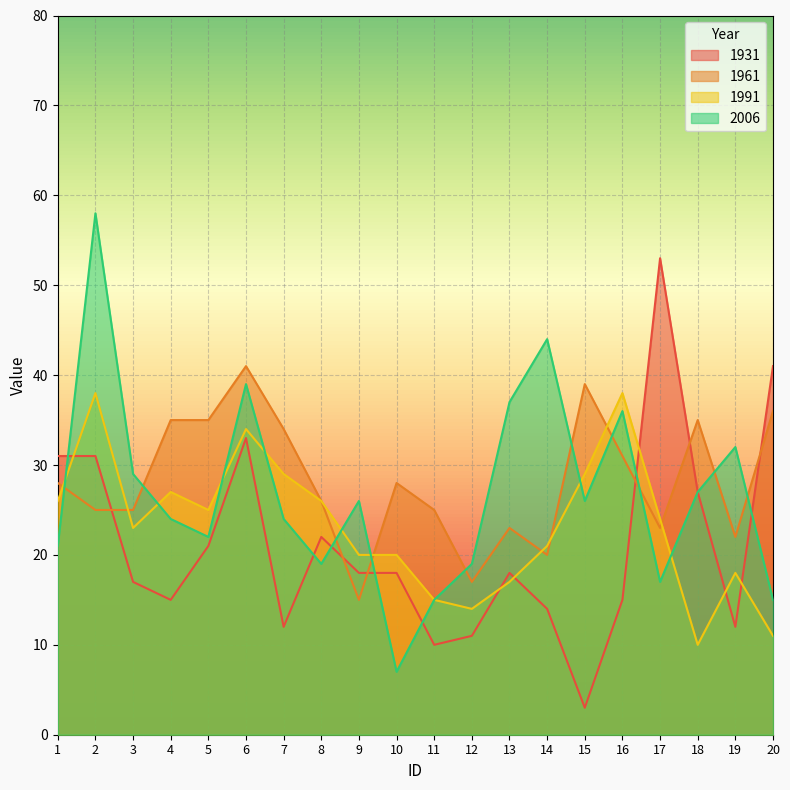

True or false: 1931 has more than 0 points higher than both neighbors.

True